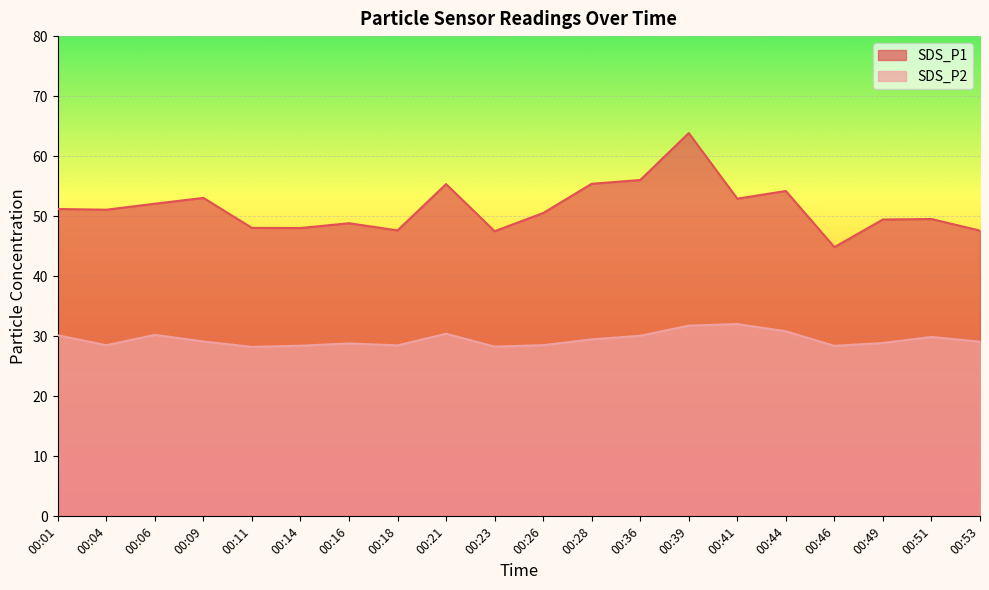

What is the sum of all SDS_P2 values?

589.6